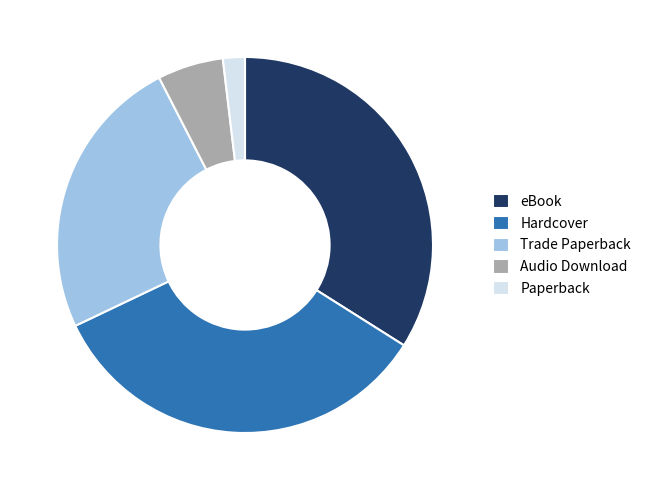

Is it true that Trade Paperback is 35% of the pie?

False